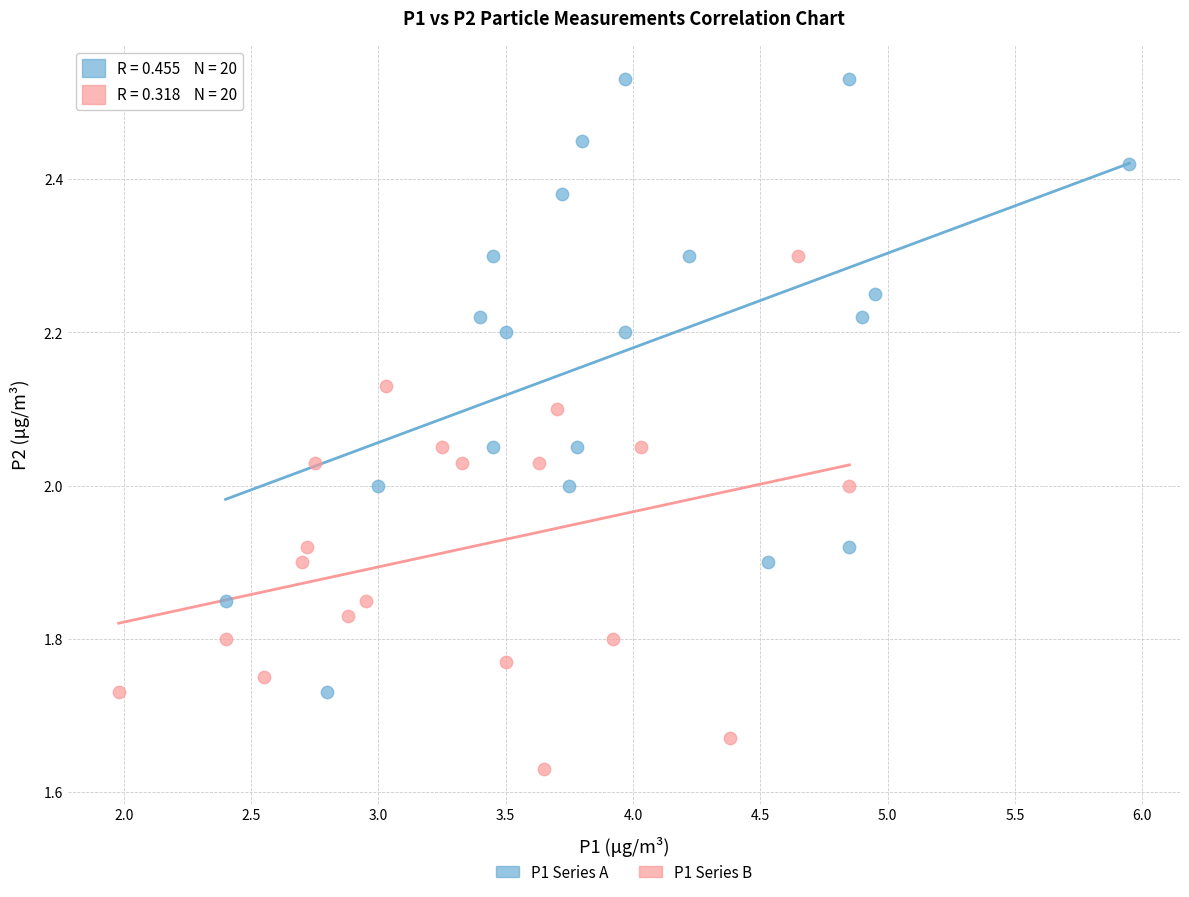

Which series has the largest Y range (max minus min)?

P1 Series A